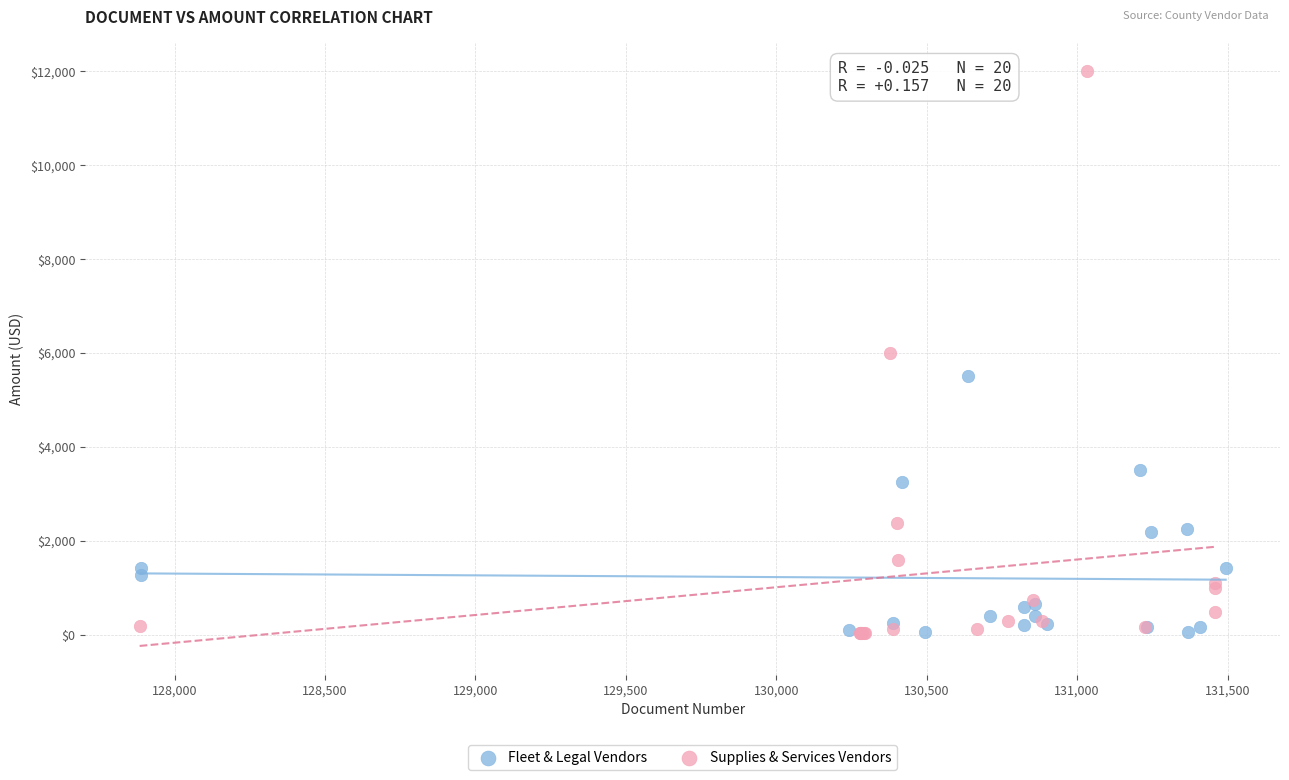

Which series contains the highest Y value?

Supplies & Services Vendors